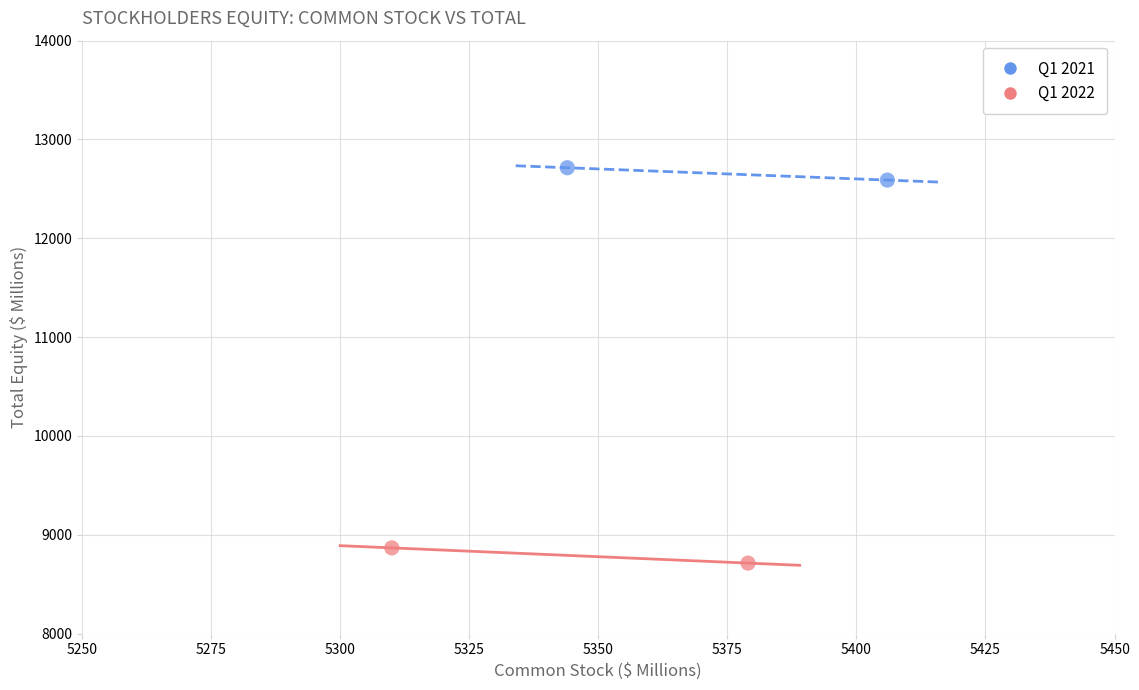

Which series has the widest spread of Y values?

Q1 2022